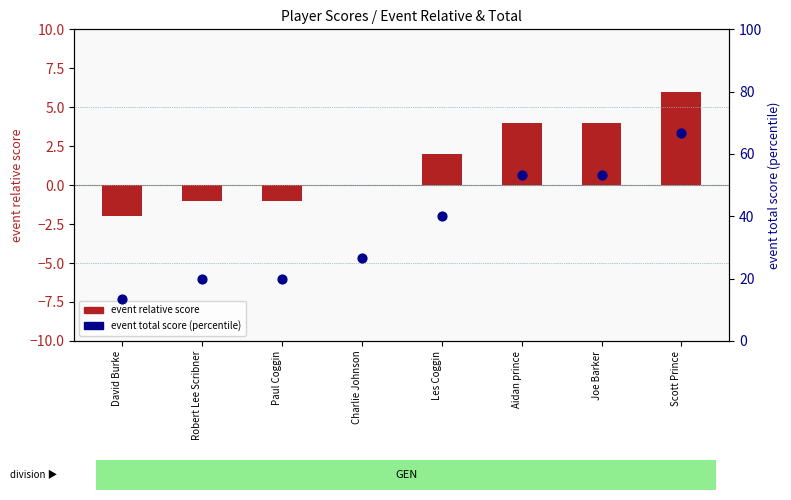

Which series contains the highest Y value?

event total score (normalized)